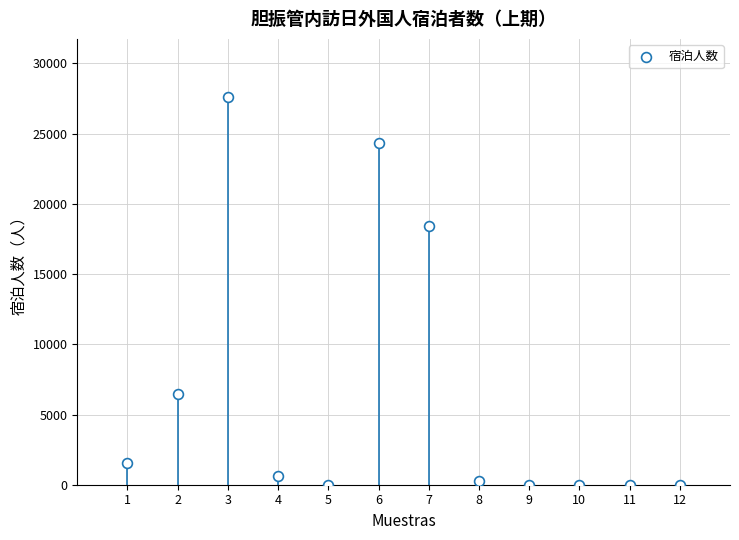

What Y value in the scatter plot is closest to 13805?

18444